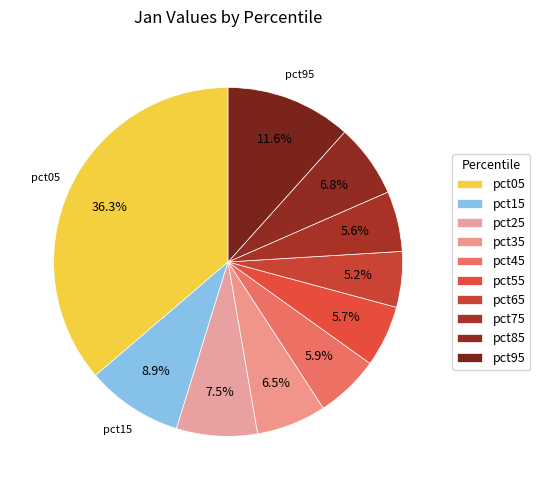

What percentage is the pct45 slice, to the nearest percent?

6%